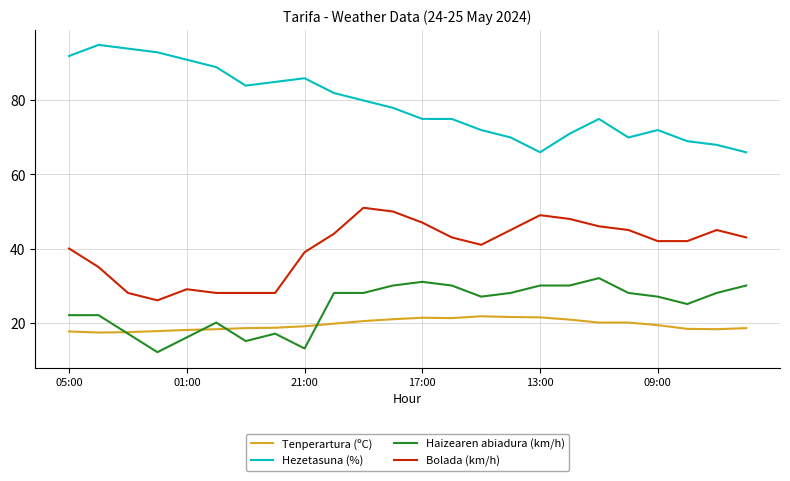

True or false: Hezetasuna (%) and Bolada (km/h) cross at least once.

False